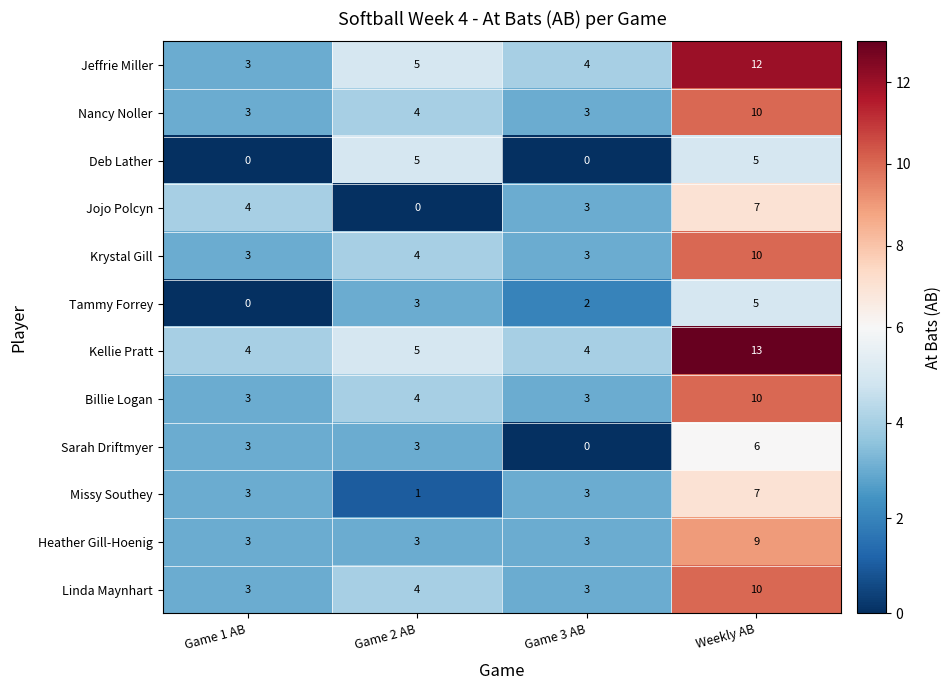

Read the Jojo Polcyn value at Game 1 AB.

4